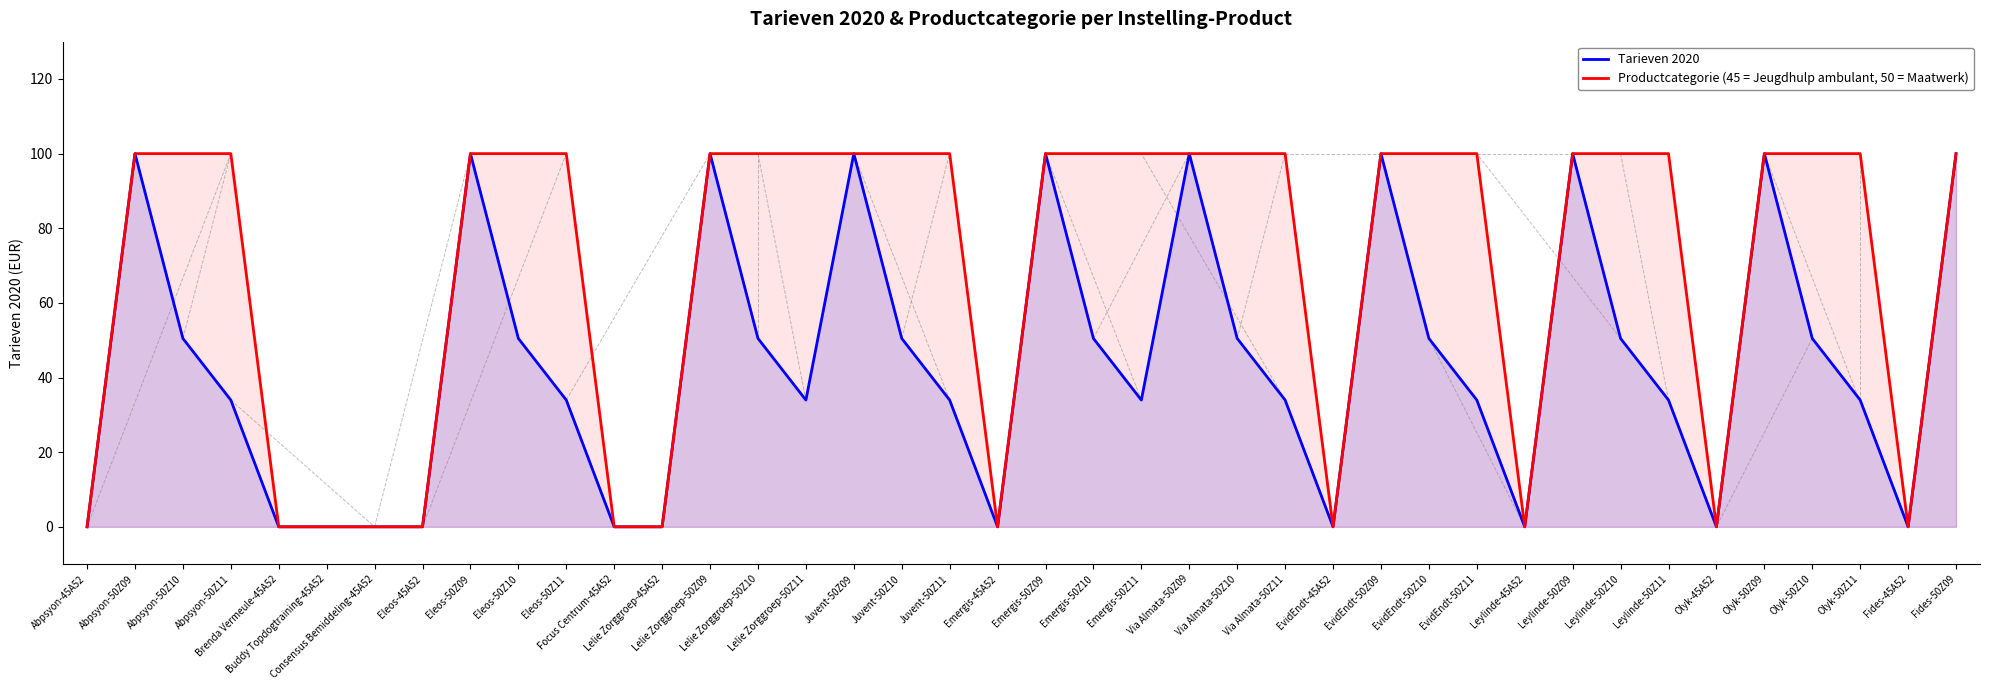

What is the sum of the Tarieven 2020 values at Eleos-50Z09 and Via Almata-50Z10?

150.5